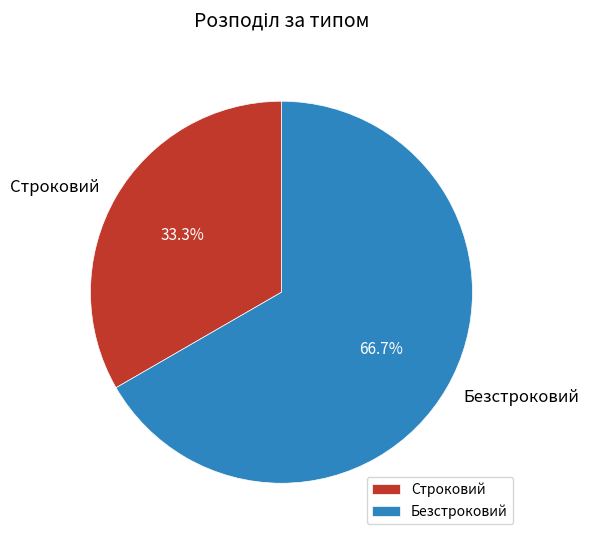

Does Безстроковий account for over 50% of the chart?

Yes